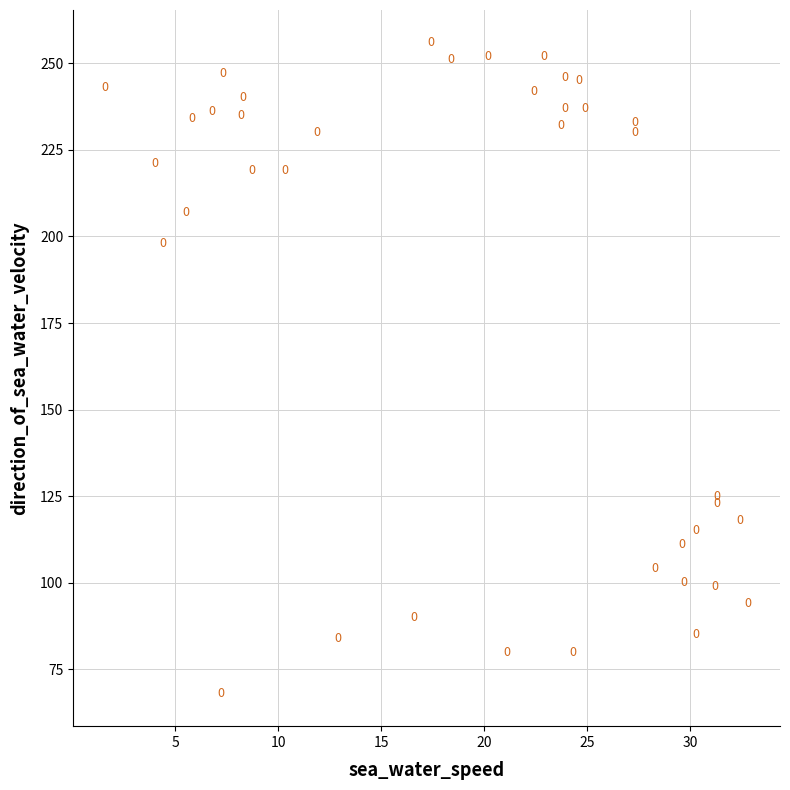

What Y value in the scatter plot is closest to 162?

198